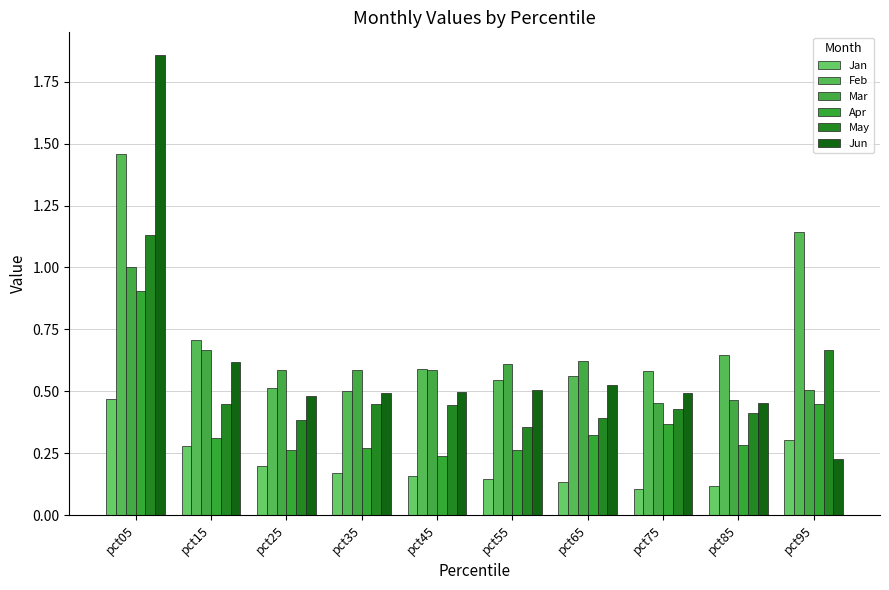

Rank the series at pct05 from lowest to highest value.

Jan, Apr, Mar, May, Feb, Jun